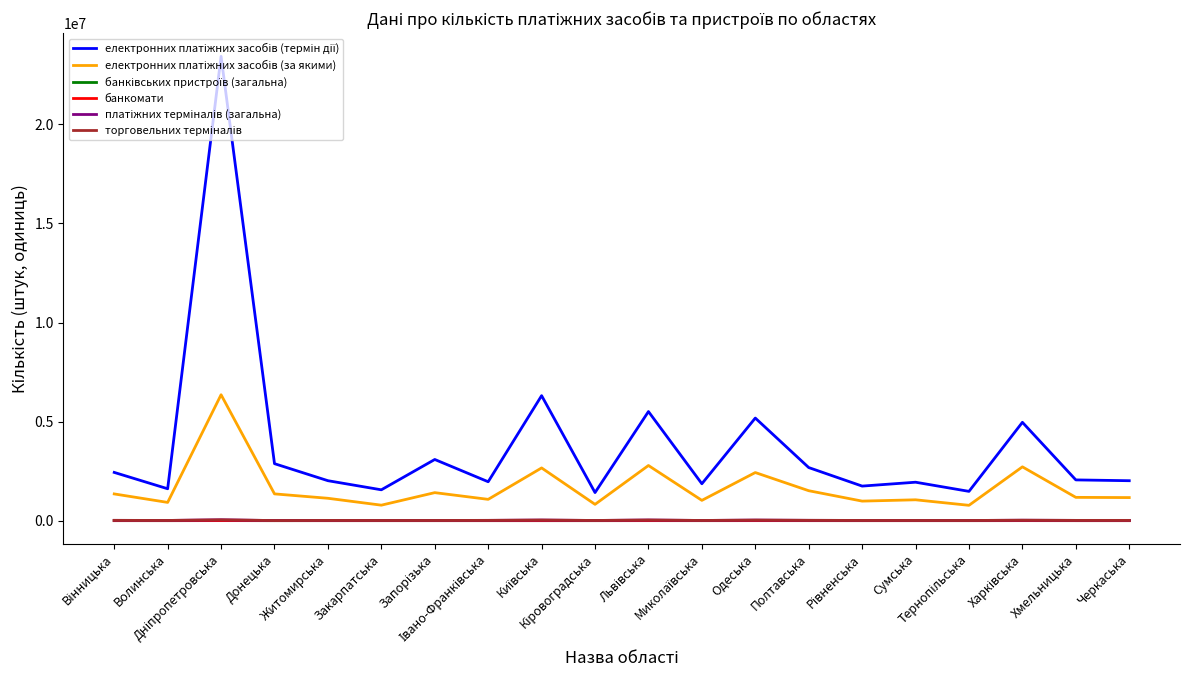

Where is електронних платіжних засобів (термін дії) nearest to the value 12426769?

Київська